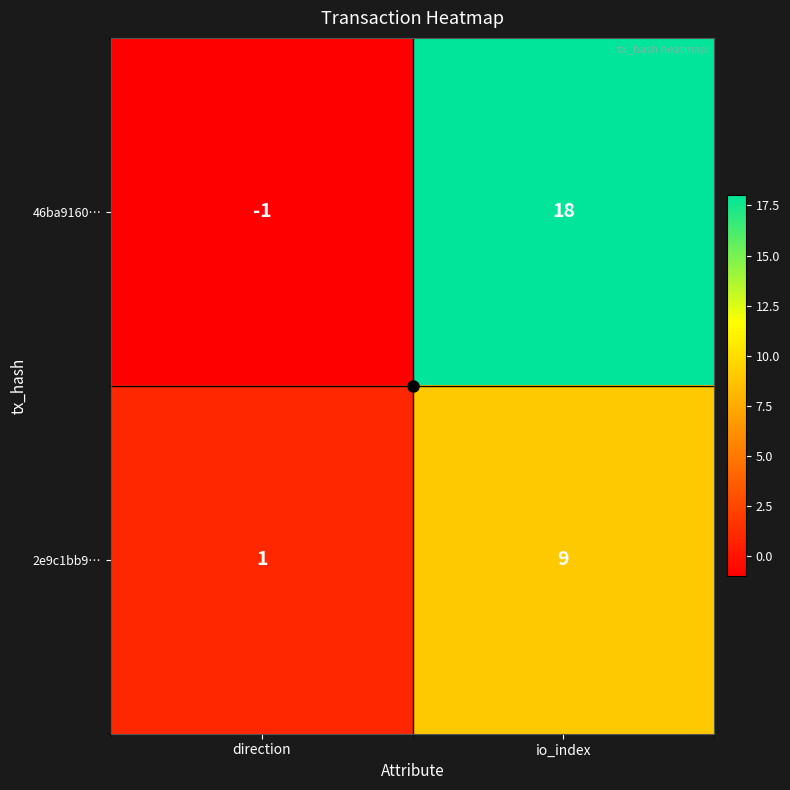

Which series has the widest spread of values?

46ba9160…